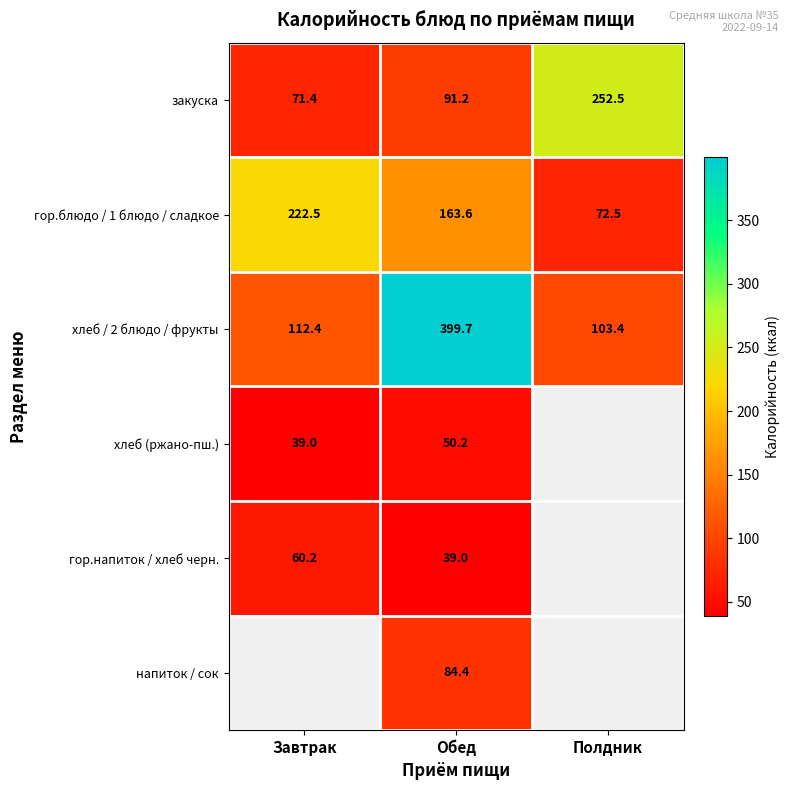

Rank the series at Обед from highest to lowest value.

хлеб / 2 блюдо / фрукты, гор.блюдо / 1 блюдо / сладкое, закуска, напиток / сок, хлеб (ржано-пш.), гор.напиток / хлеб черн.